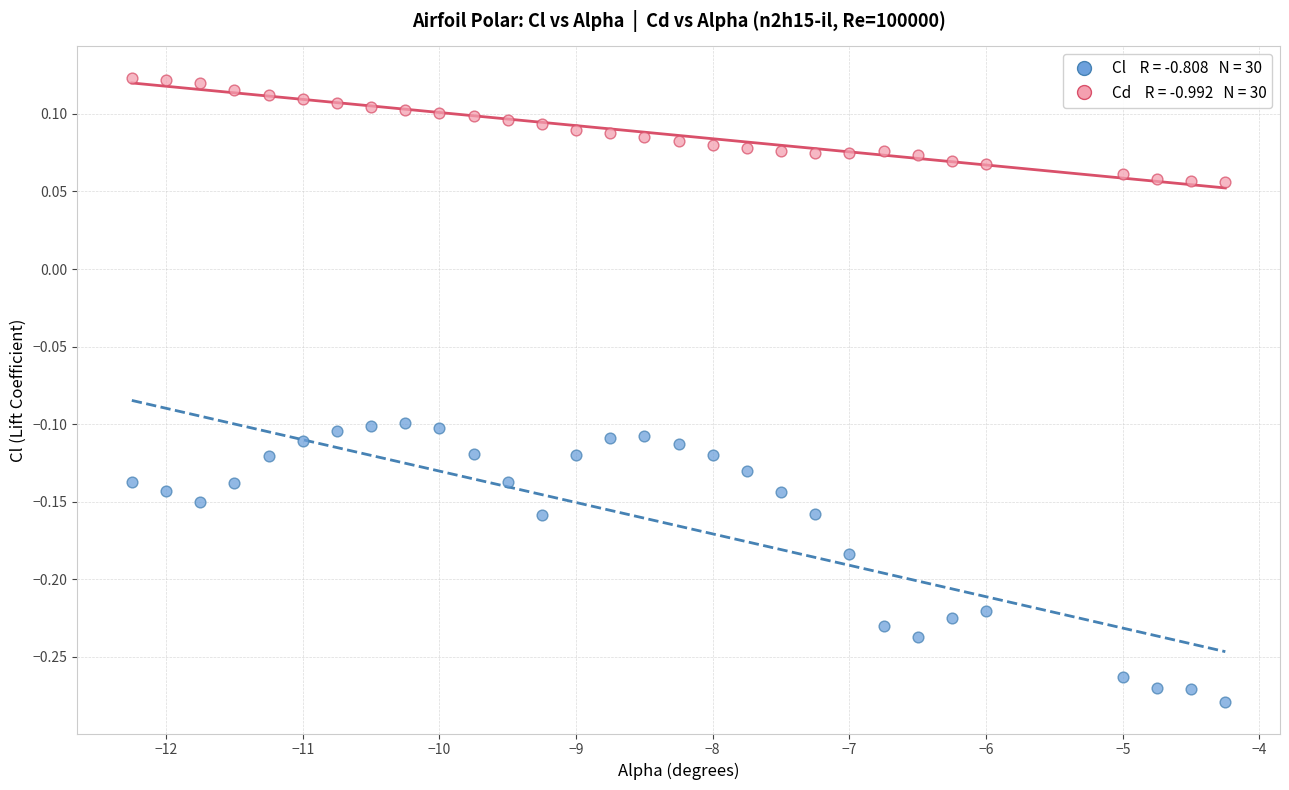

Across all data points, what is the range of X values (max minus min)?

8.0